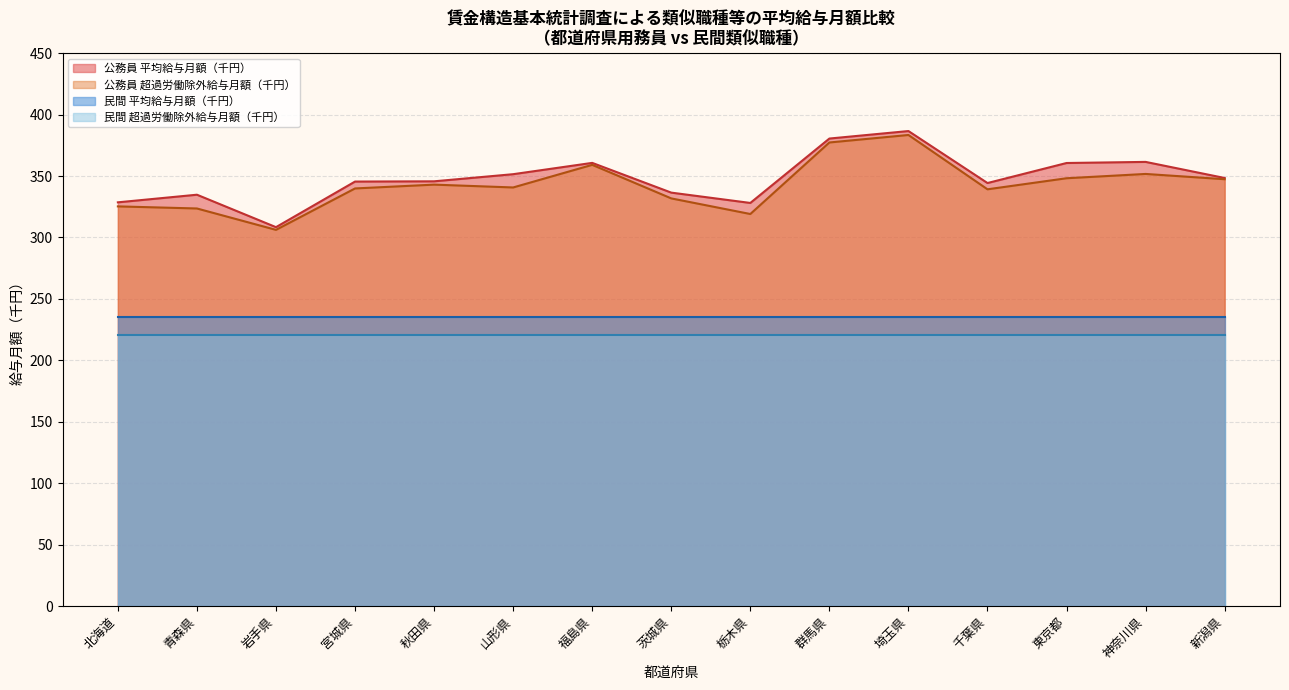

True or false: 超過労働除外給与額（千円） has a value of 287.5 at 岩手県.

False